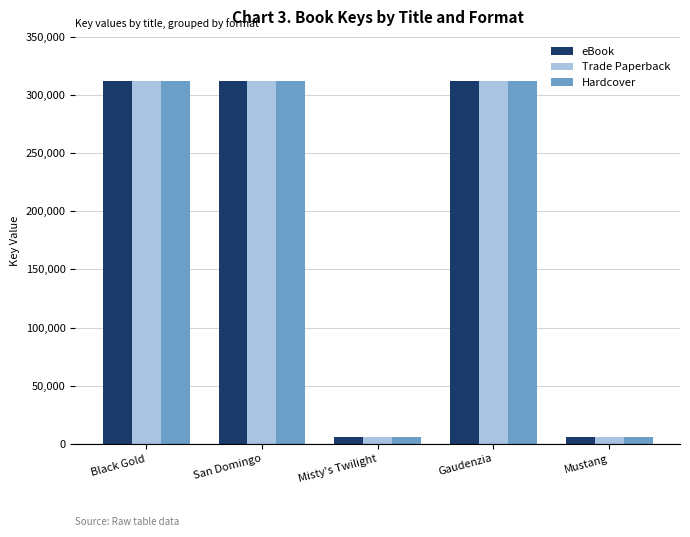

At how many categories does at least one series exceed 255212?

3